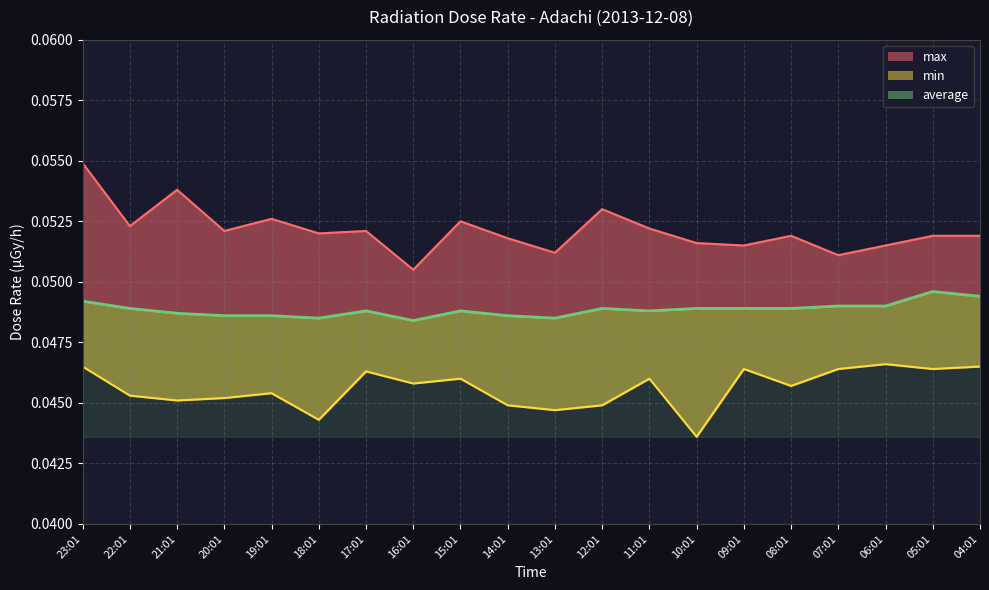

Where is max nearest to the value 0?

16:01